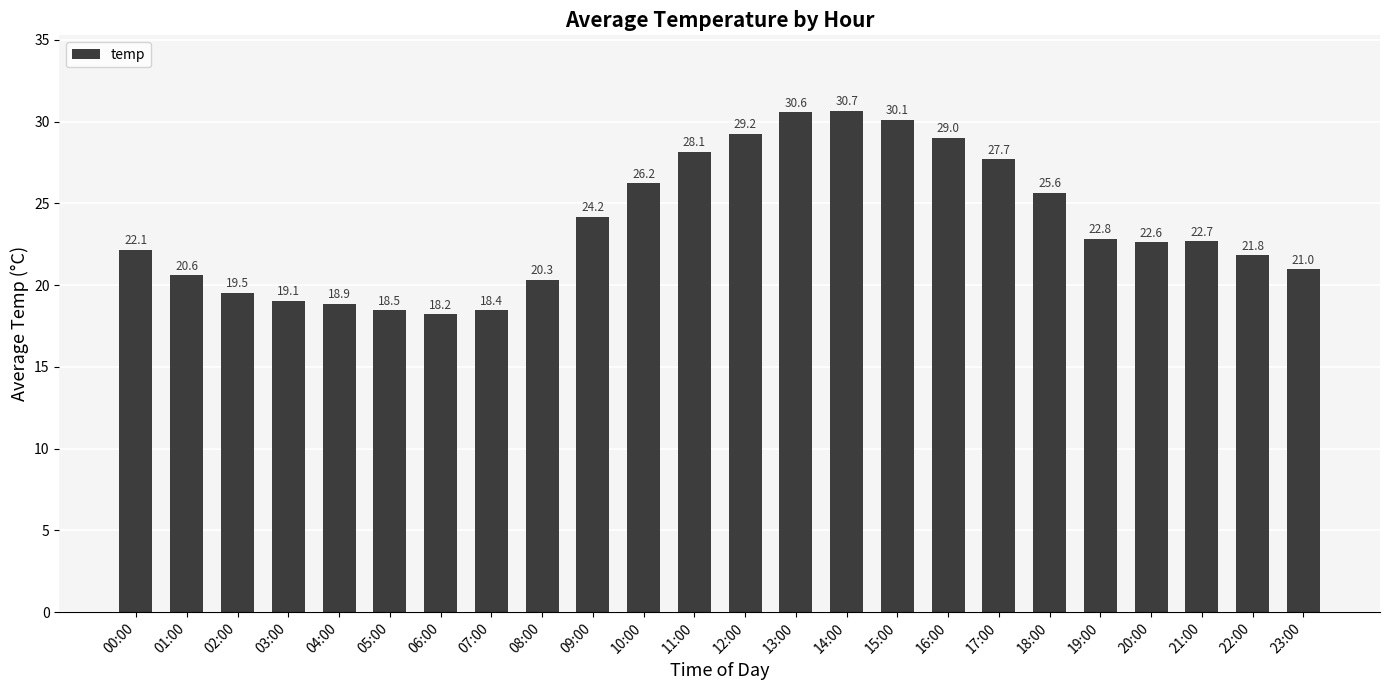

What is the label of the 19th bar from the left?

18:00